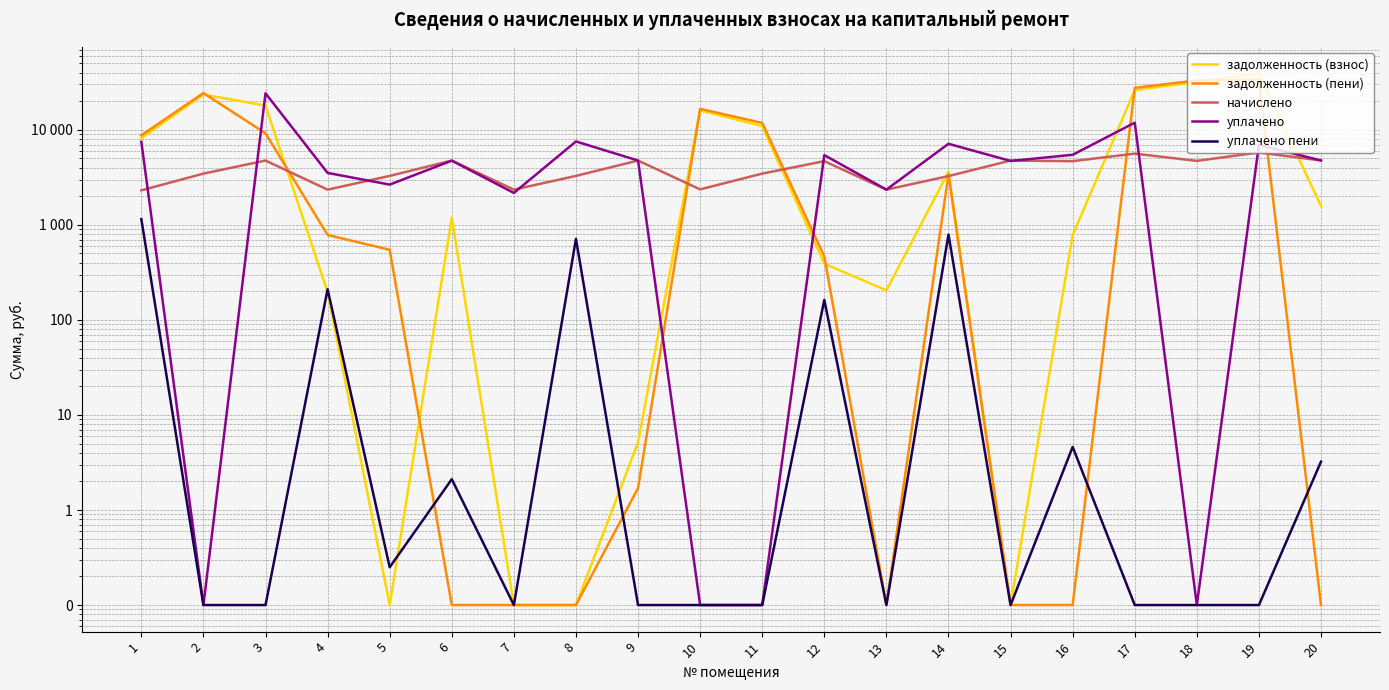

What is the difference between the maximum and minimum values in the уплачено series?

24230.9